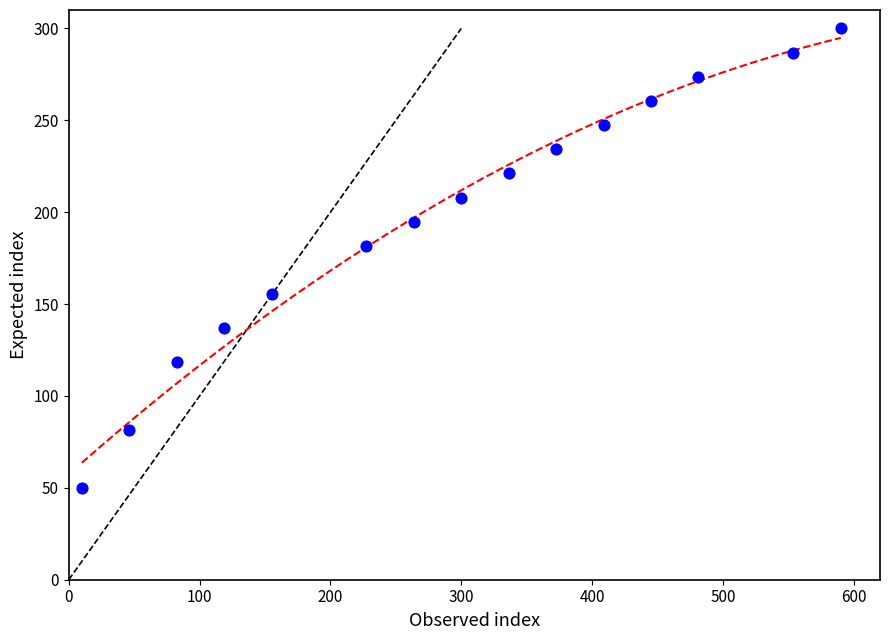

What is the range of Y values (max minus min)?

250.0